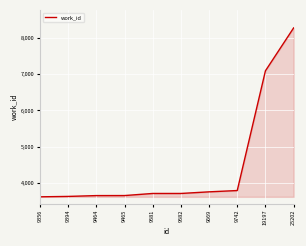

Where is the data nearest to the value 5946?

19197